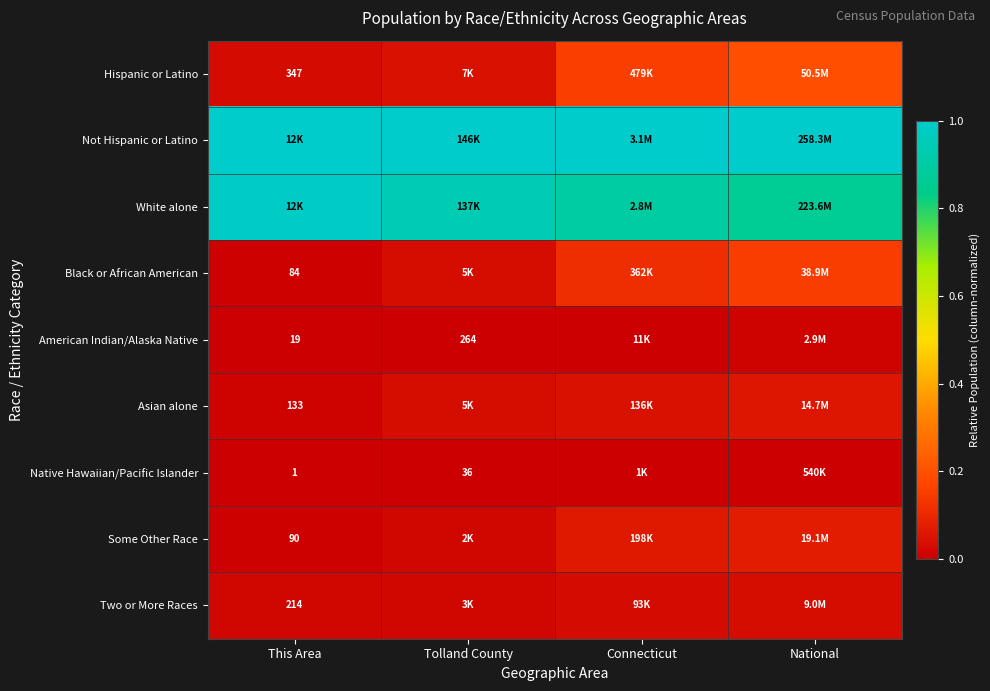

What is the approximate value of White alone at Tolland County?

0.9